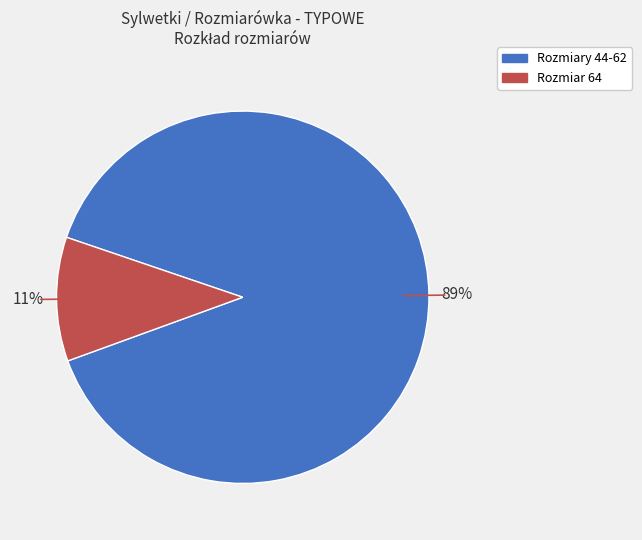

Does any single category account for the majority?

Yes